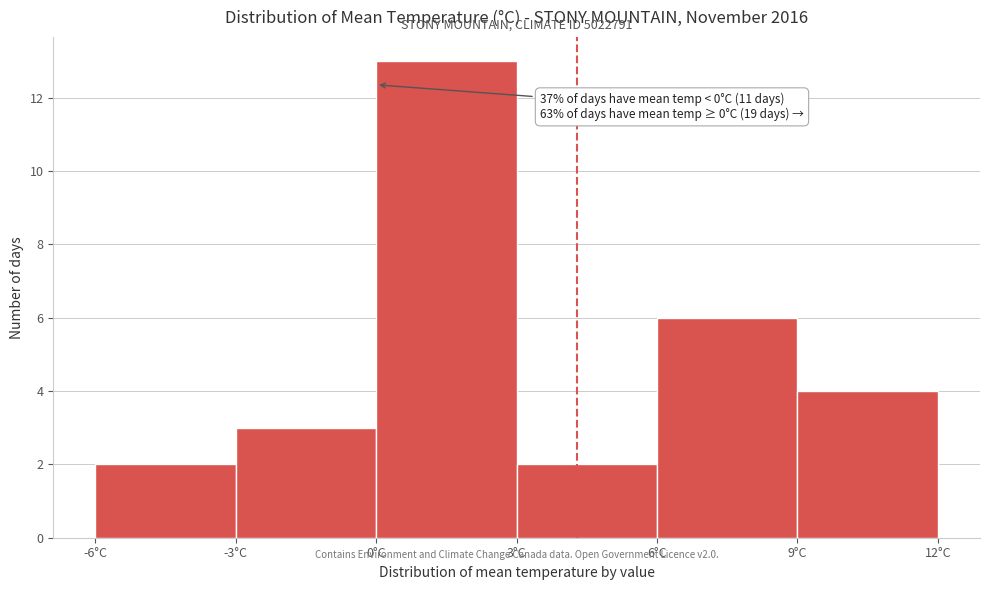

Over which range of the x-axis is the bar tallest?

0 to 3